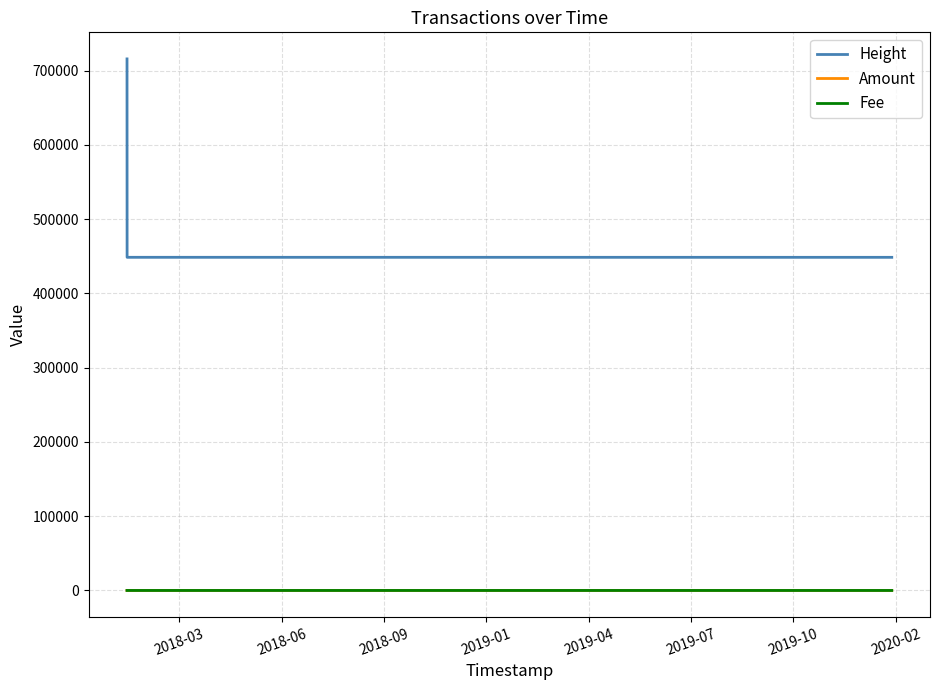

Which series has the largest total across all categories?

Height